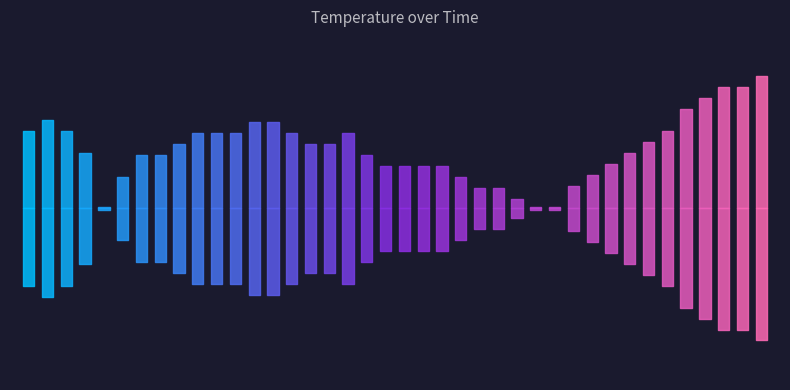

How many lines are shown in the chart?

1